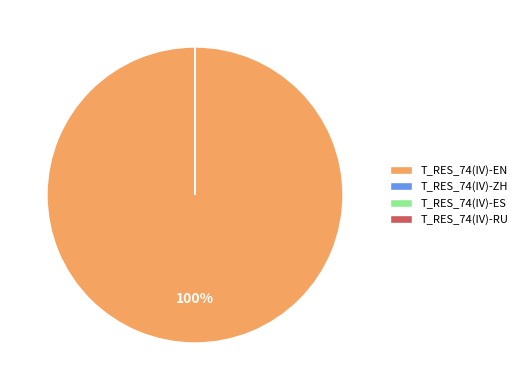

Which slice represents more than half of the pie?

T_RES_74(IV)-EN